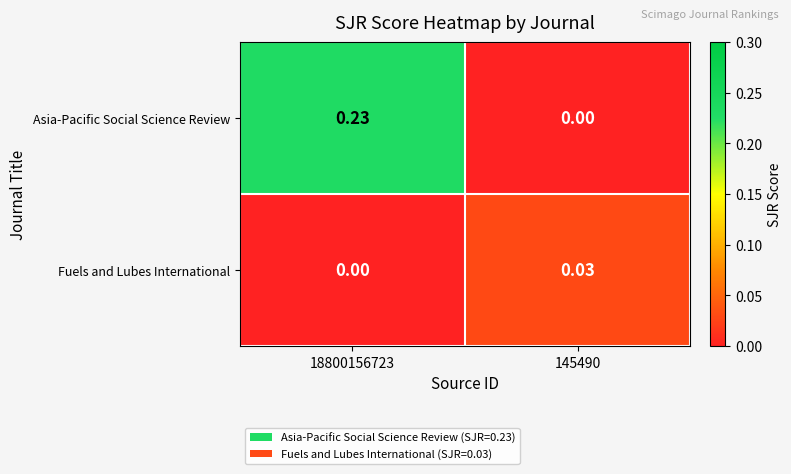

Which series has the largest range (max minus min)?

Asia-Pacific Social Science Review